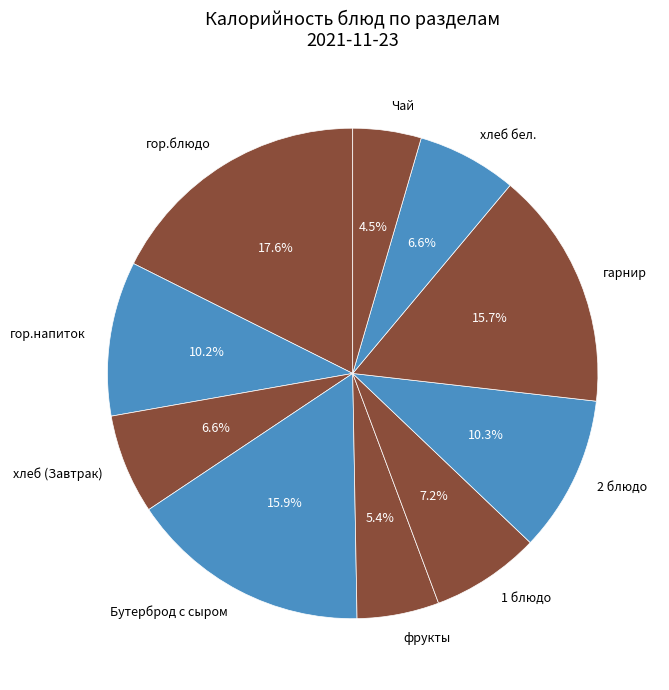

What portion of the pie excludes 2 блюдо?

89.7%